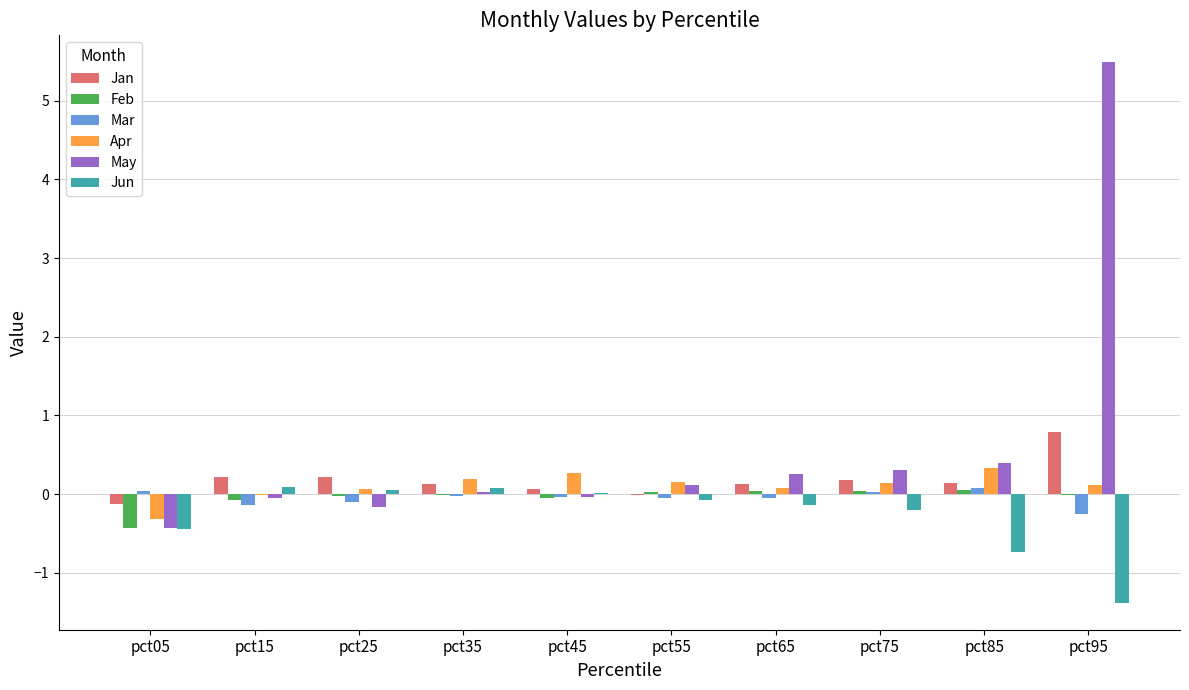

Which series has the largest total across all categories?

May